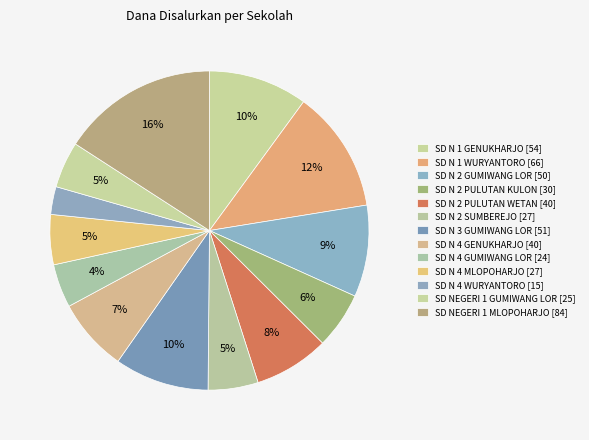

Count the number of slices in the pie.

13